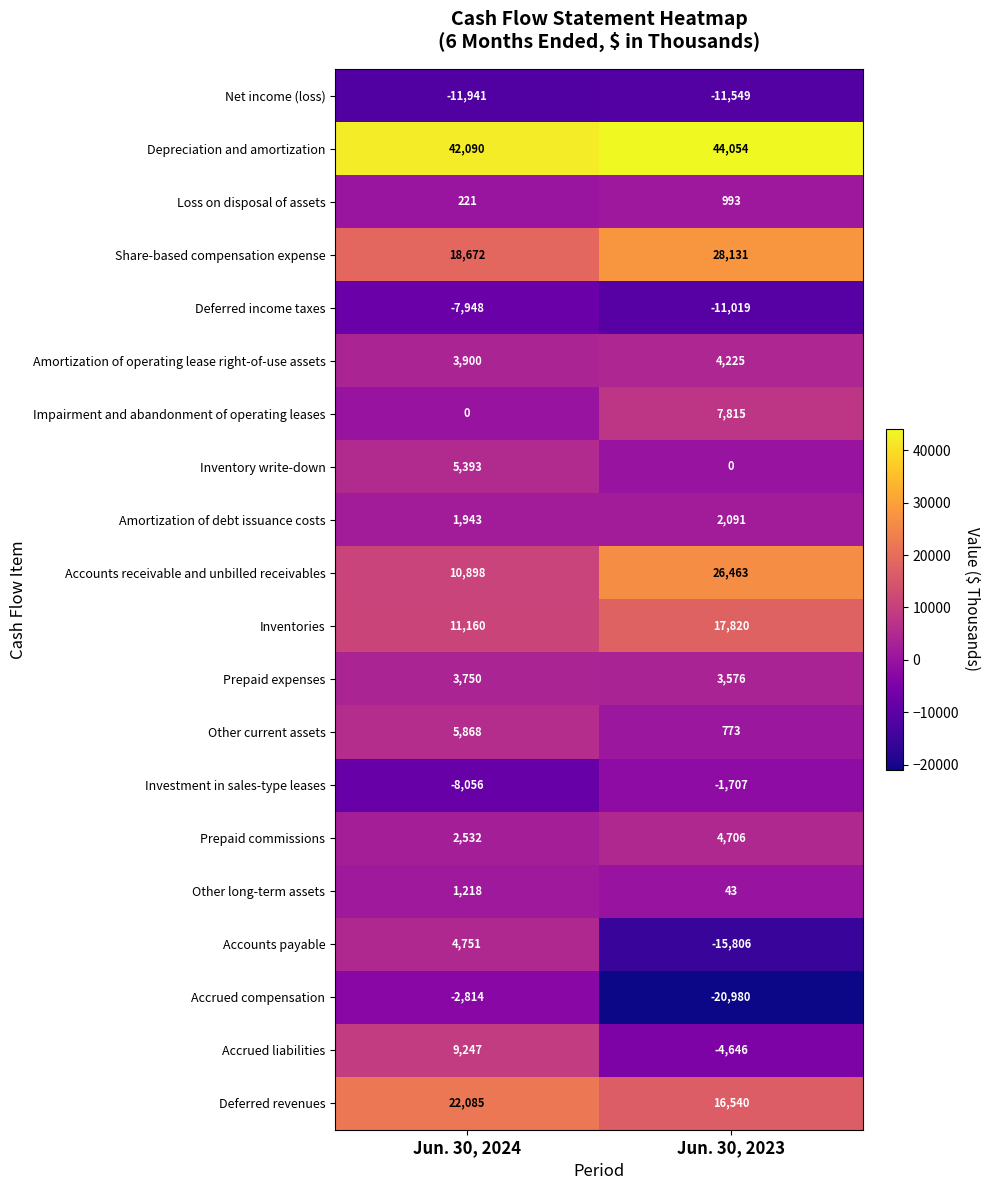

Is it true that Other current assets equals 1048 at Jun. 30, 2023?

False